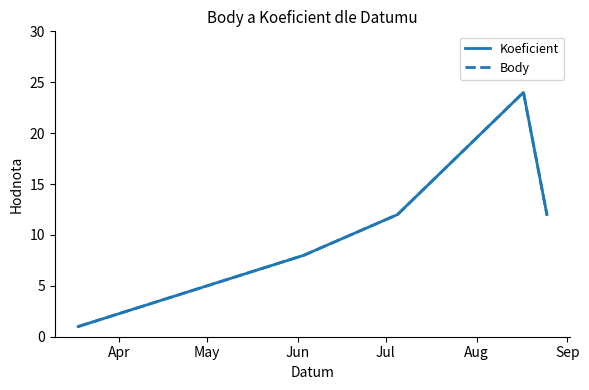

Does the chart have visible grid lines?

No